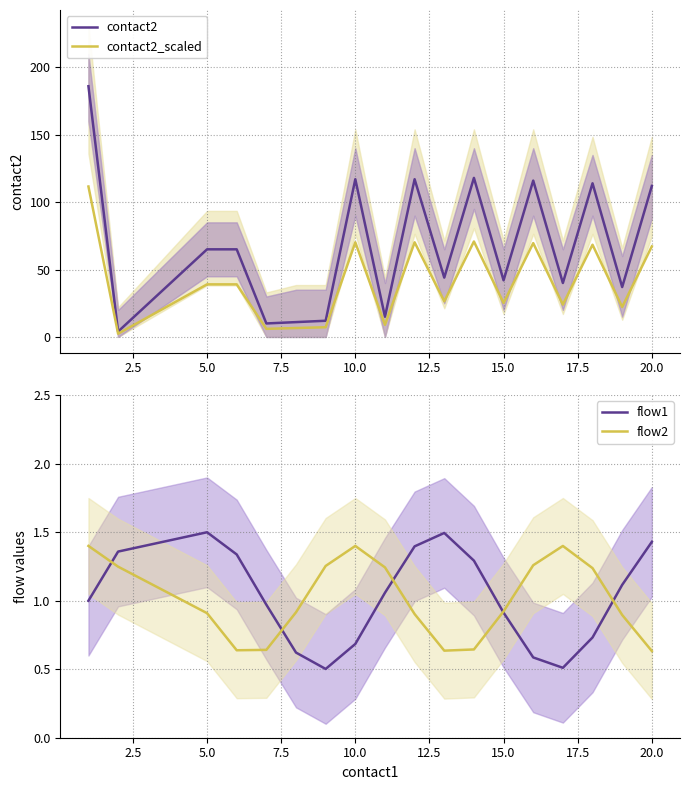

How many lines are shown in the chart?

4